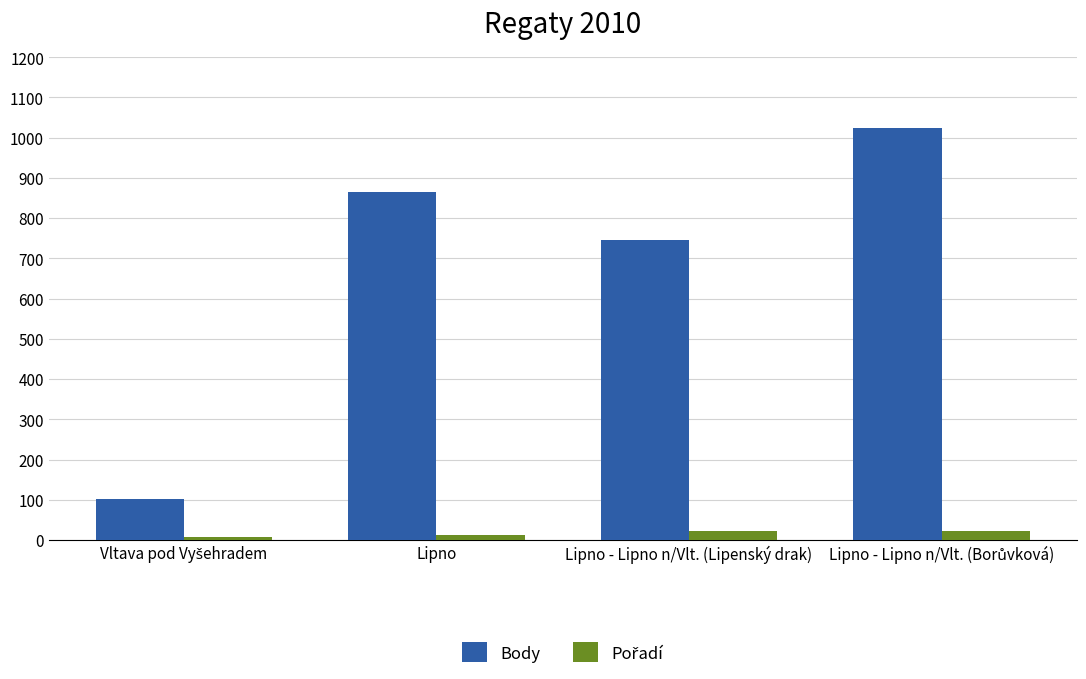

What is the maximum value shown in the chart?

1024